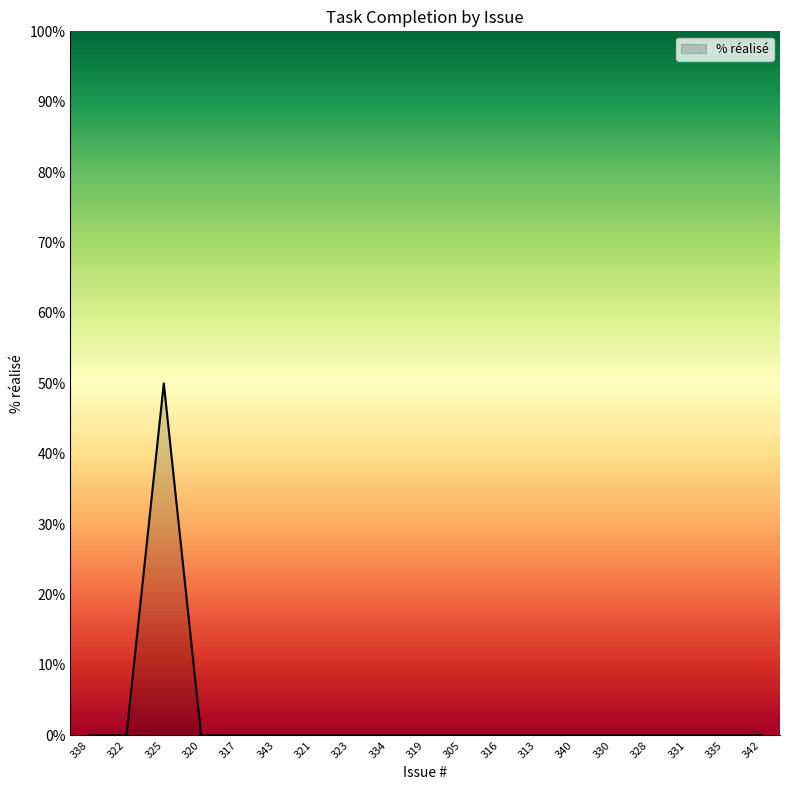

Is it true that the value at 320 is 0?

True